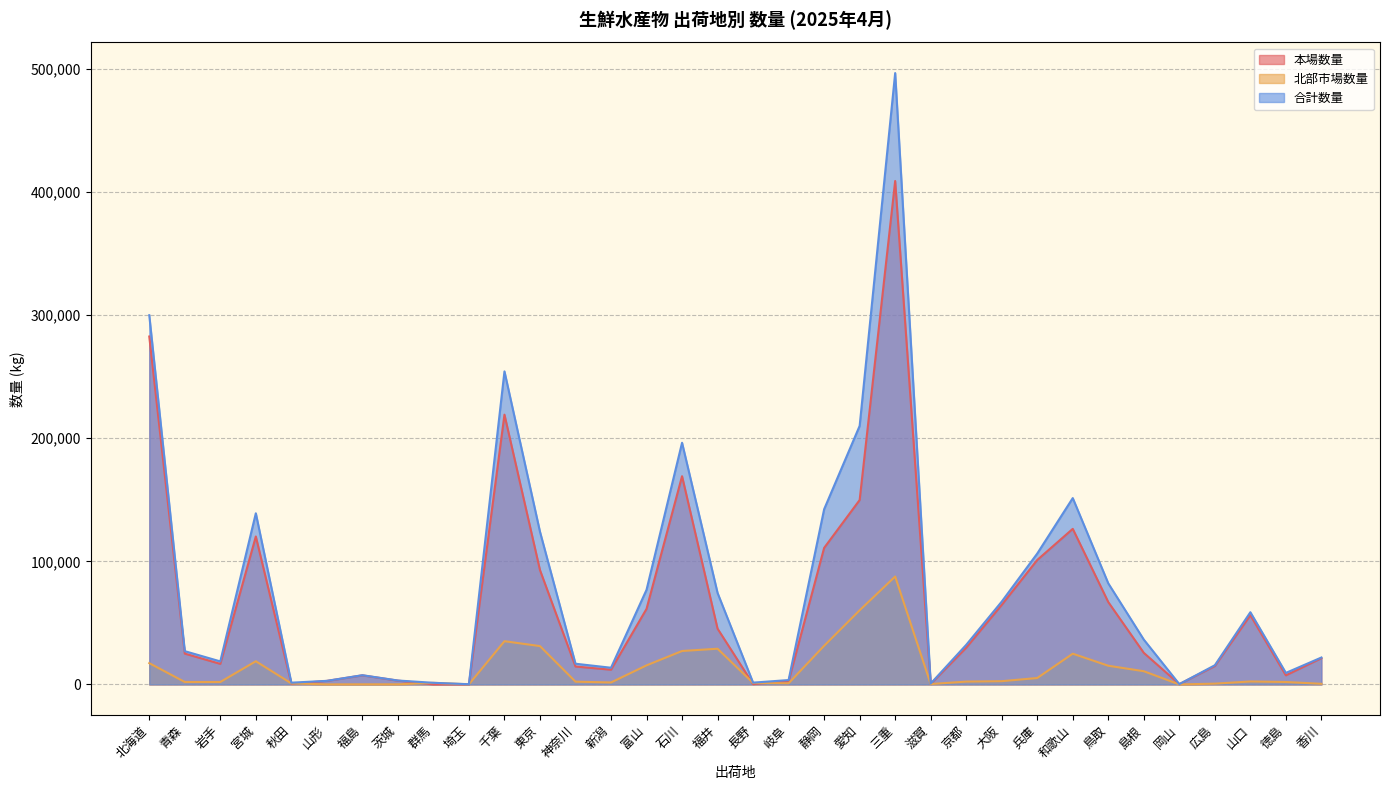

True or false: 北部市場数量 and 合計数量 cross at least once.

False